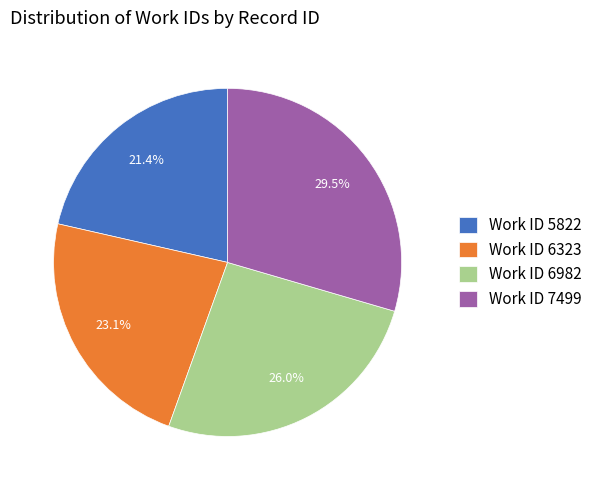

To the nearest percent, what is the difference between the largest and smallest slice percentages?

8%